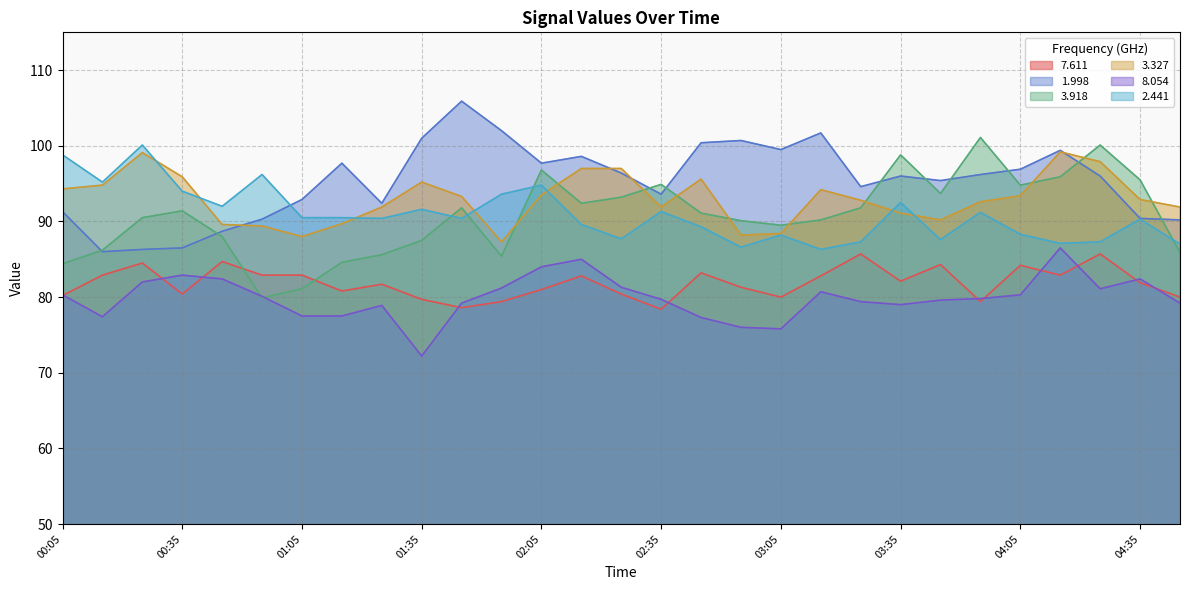

What is the sum of the 7.611 values at 04:25 and 00:15?

168.6